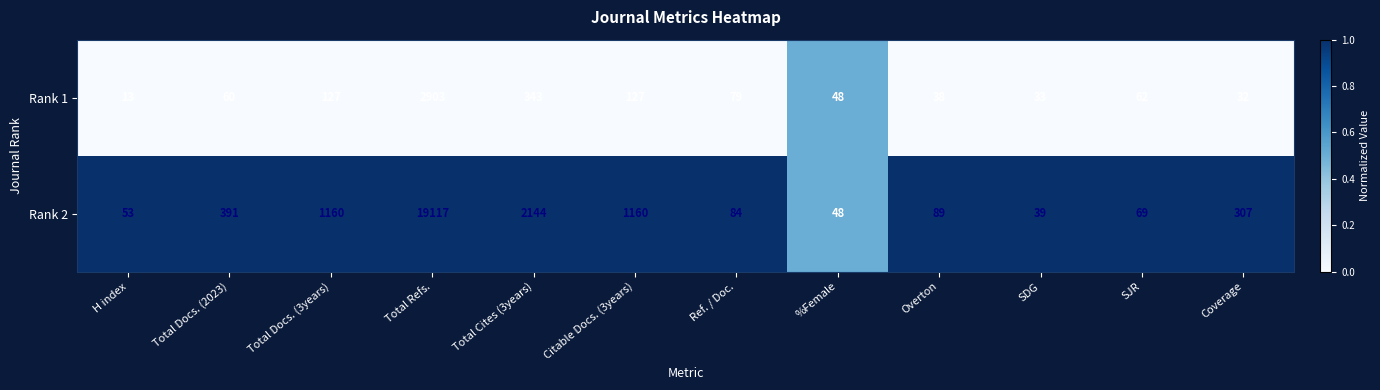

Reading right to left, extract all data points from this chart.

Rank 1: Coverage=32	SJR=62	SDG=33	Overton=38	%Female=48	Ref. / Doc.=79	Citable Docs. (3years)=127	Total Cites (3years)=343	Total Refs.=2903	Total Docs. (3years)=127	Total Docs. (2023)=60	H index=13
Rank 2: Coverage=307	SJR=69	SDG=39	Overton=89	%Female=48	Ref. / Doc.=84	Citable Docs. (3years)=1160	Total Cites (3years)=2144	Total Refs.=19117	Total Docs. (3years)=1160	Total Docs. (2023)=391	H index=53